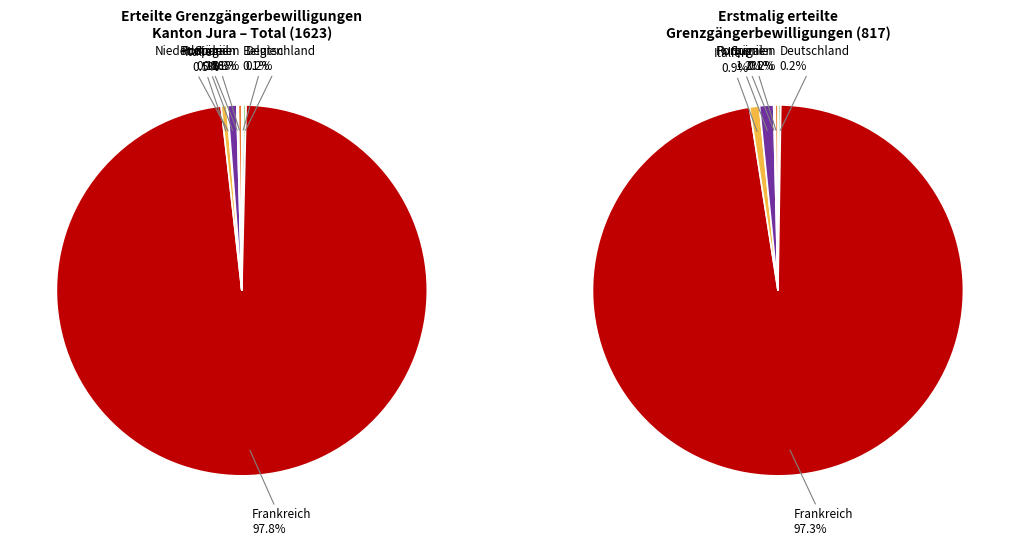

The Rumänien slice represents 10% of the pie. True or false?

False